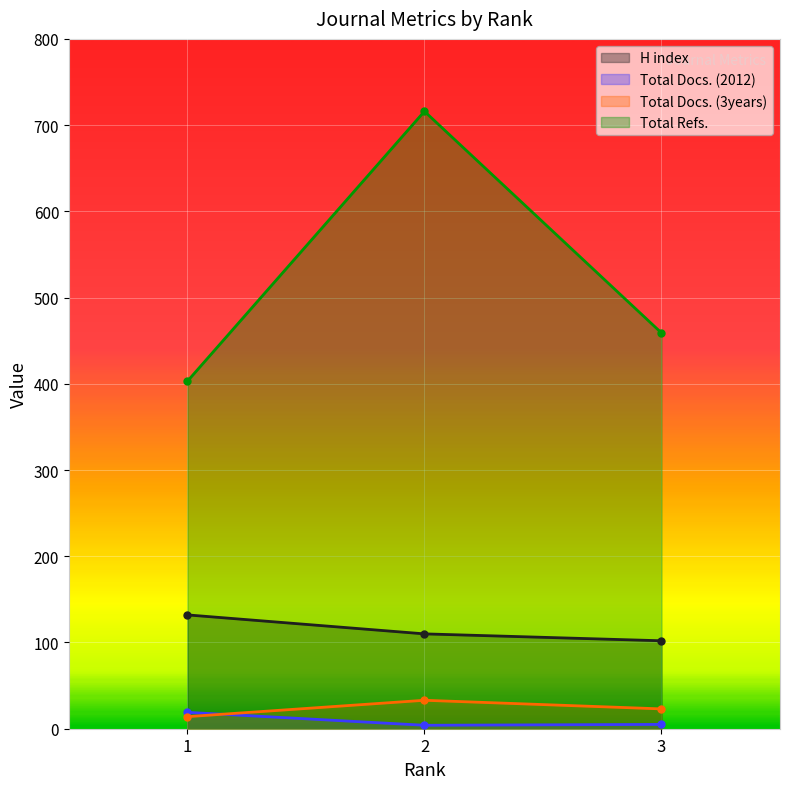

Which label corresponds to the largest value in the chart?

2